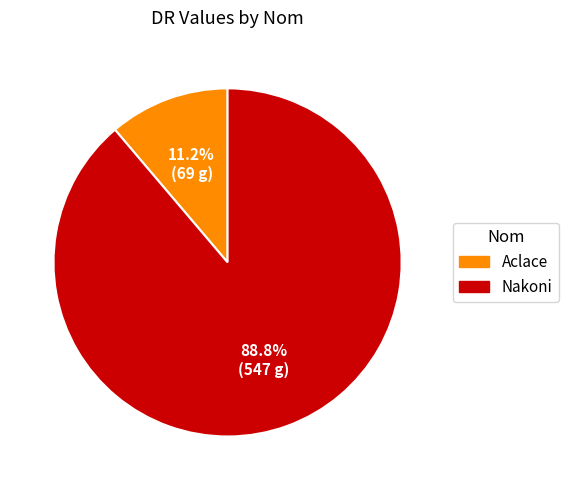

Rank the categories by value from highest to lowest.

Nakoni, Aclace